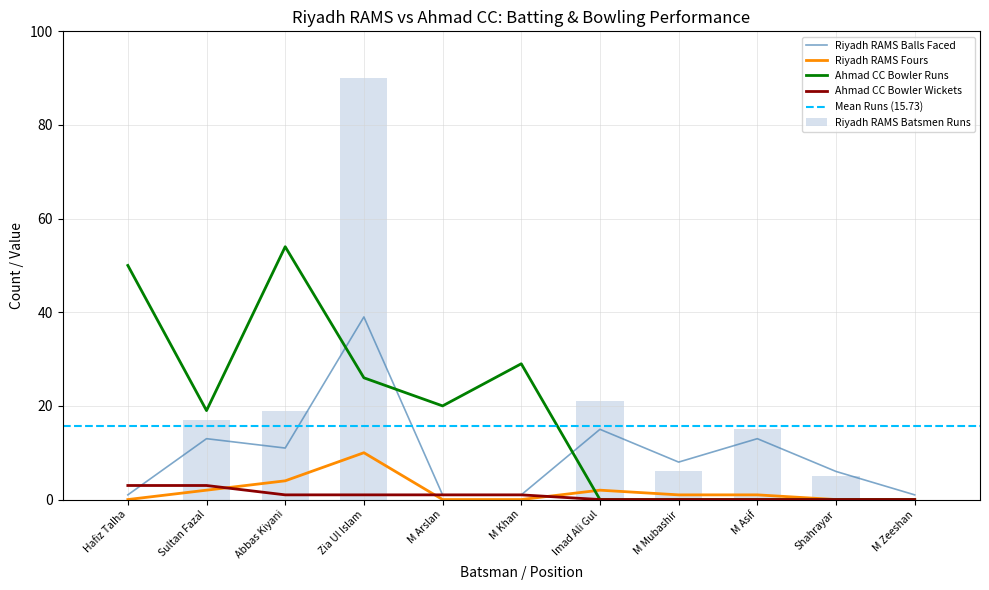

What is the label of the 4th bar from the right?

M Mubashir